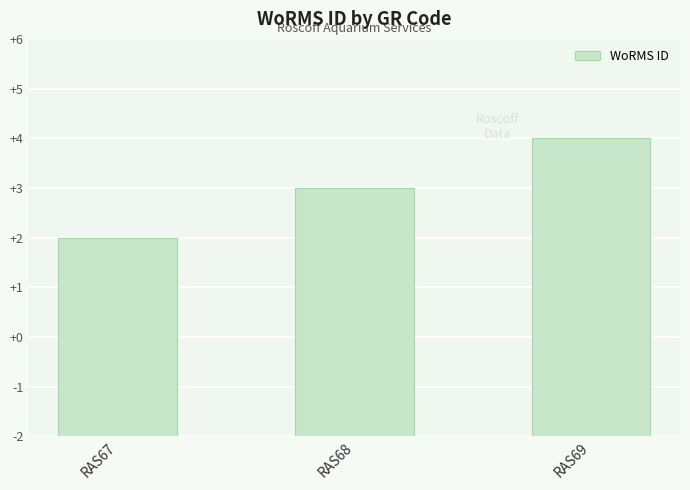

What is the change in value from RAS67 to RAS68?

+1